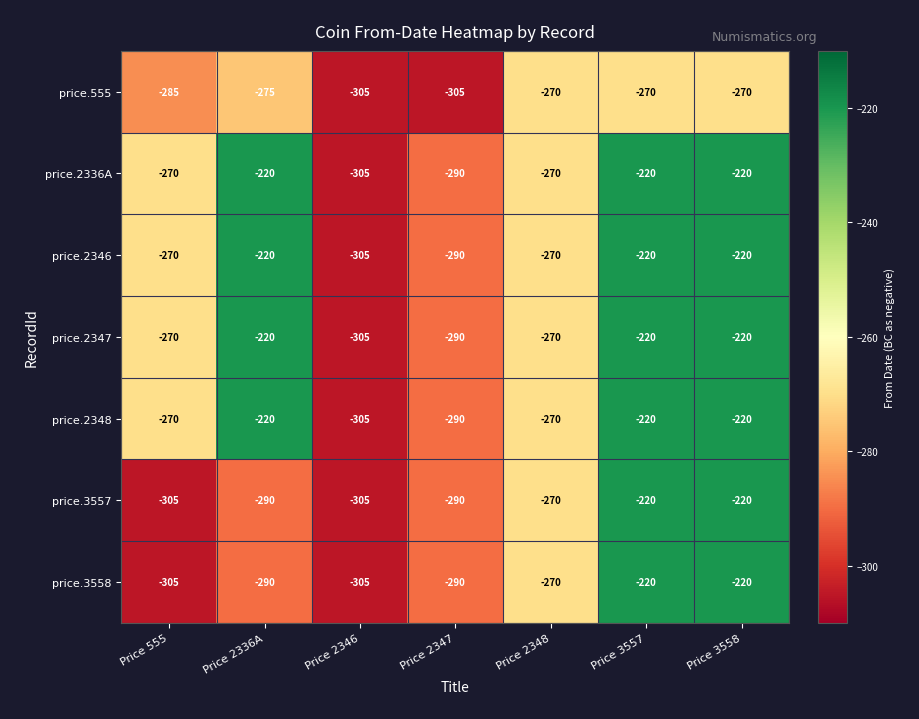

Is the value of price.2348 at Price 3557 greater than the value of price.2346 at Price 2348?

Yes